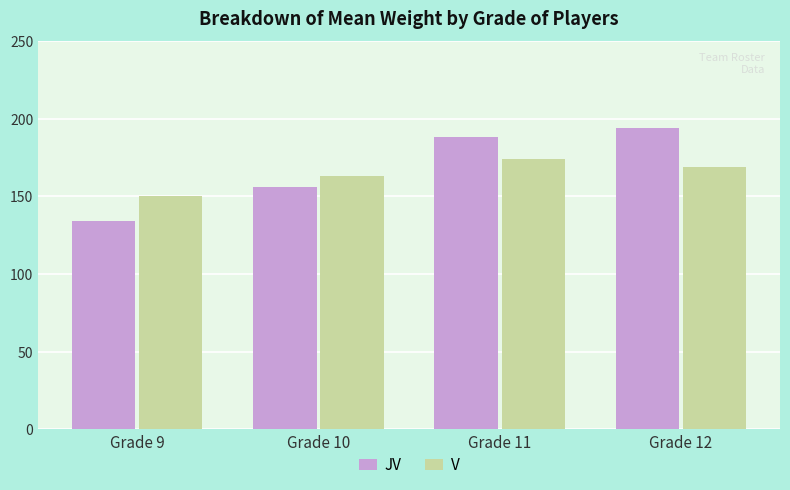

Is it true that JV equals 285.5 at Grade 11?

False